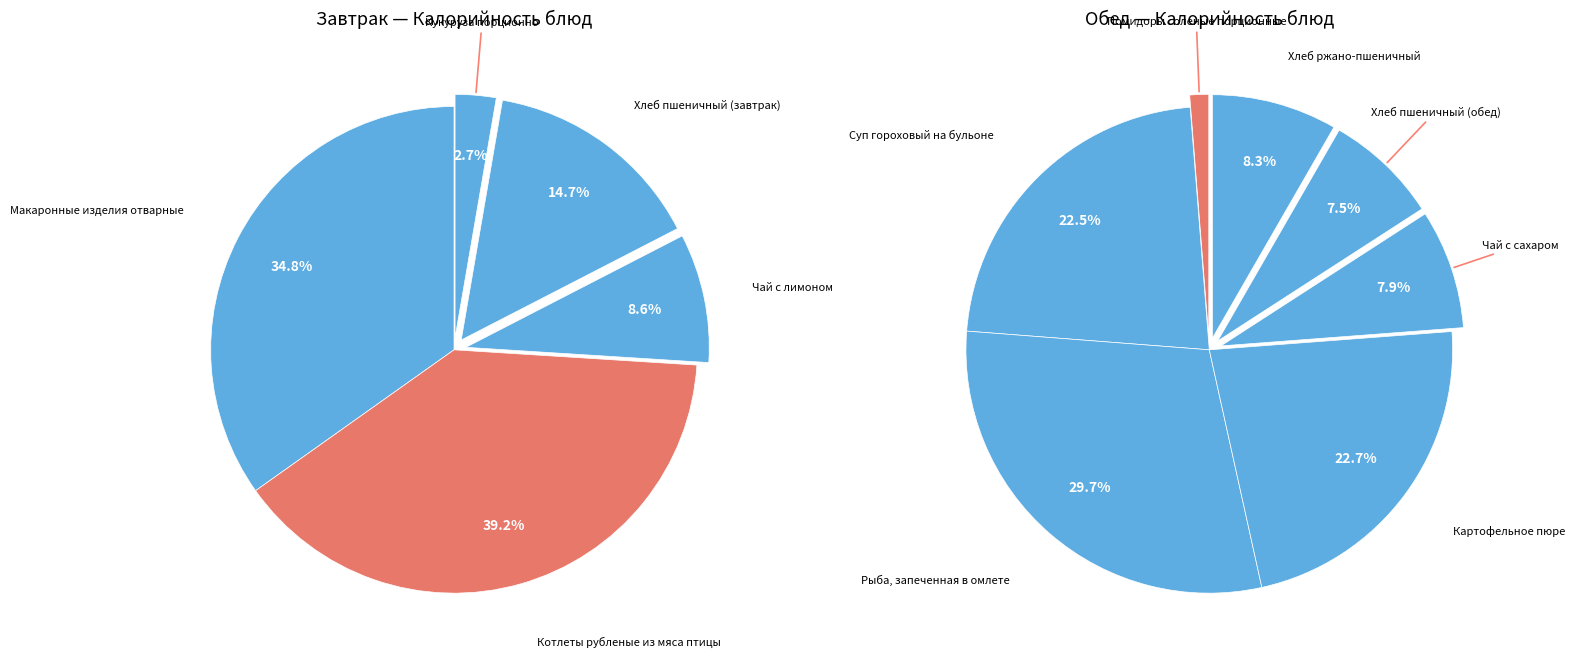

Between Хлеб ржано-пшеничный and Котлеты рубленые из мяса птицы, which is larger?

Котлеты рубленые из мяса птицы